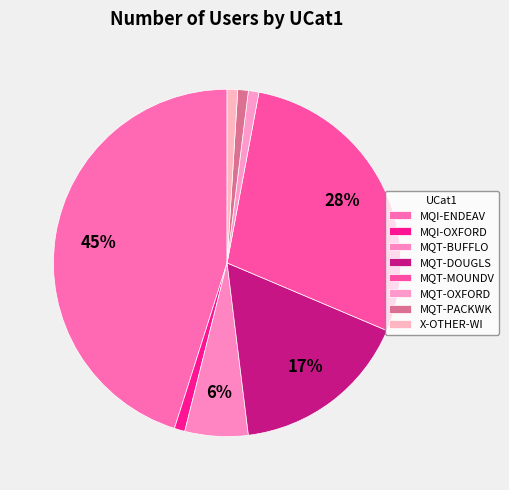

Which category has the smallest portion of the pie?

MQI-OXFORD